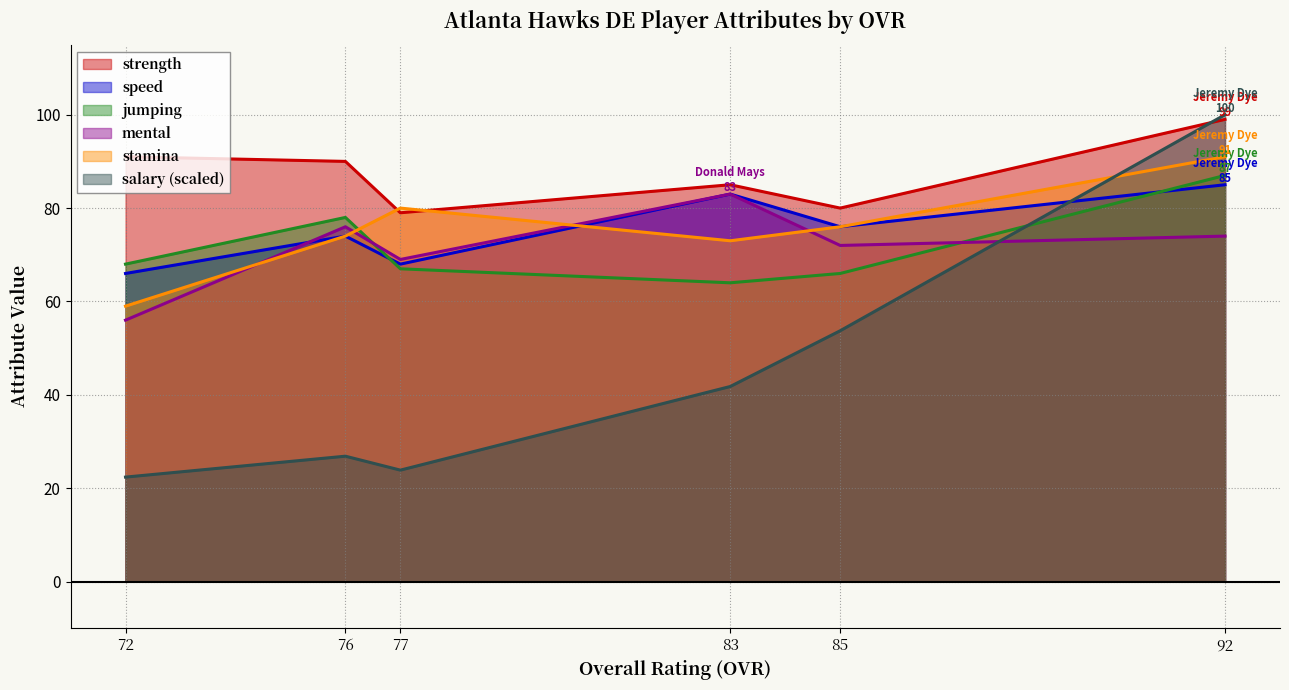

Rank the series at 77 from lowest to highest value.

salary, jumping, speed, mental, strength, stamina